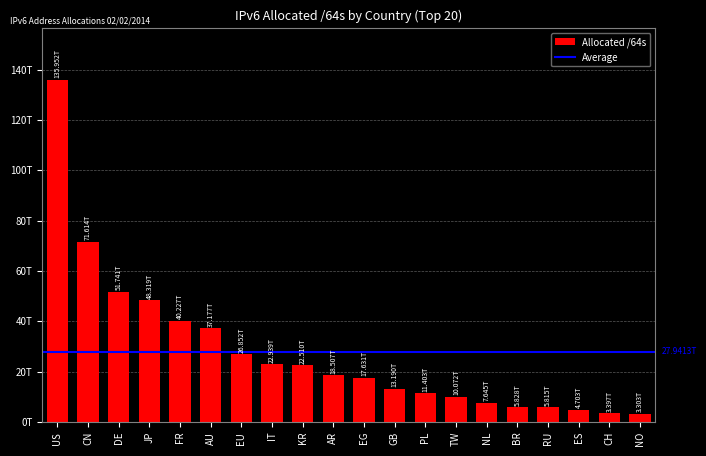

Does the chart contain any negative values?

No